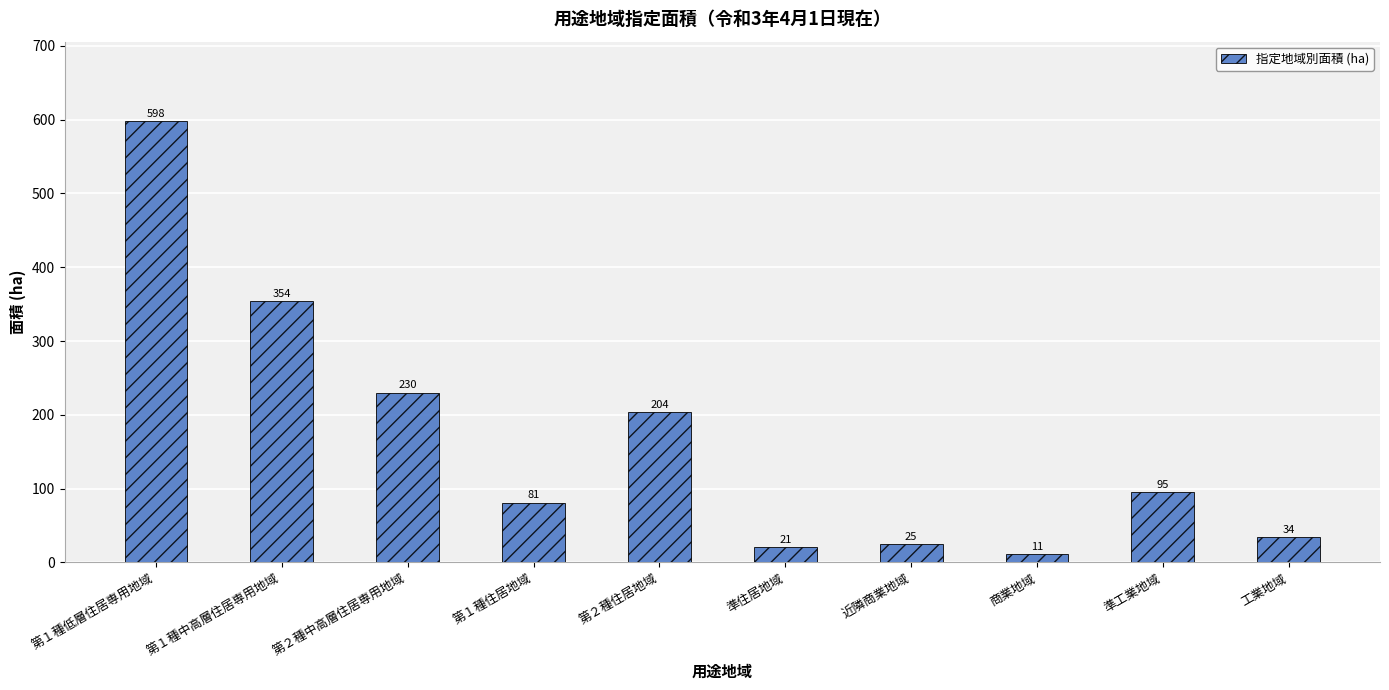

At which label is the value closest to 304?

第１種中高層住居専用地域